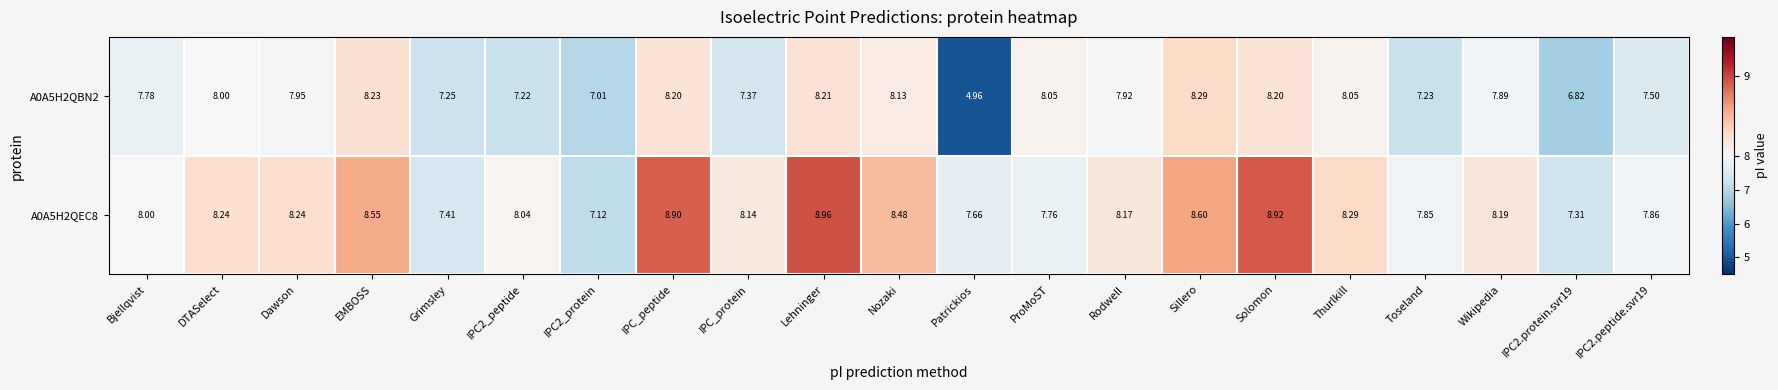

Which label corresponds to the largest value in the chart?

Lehninger